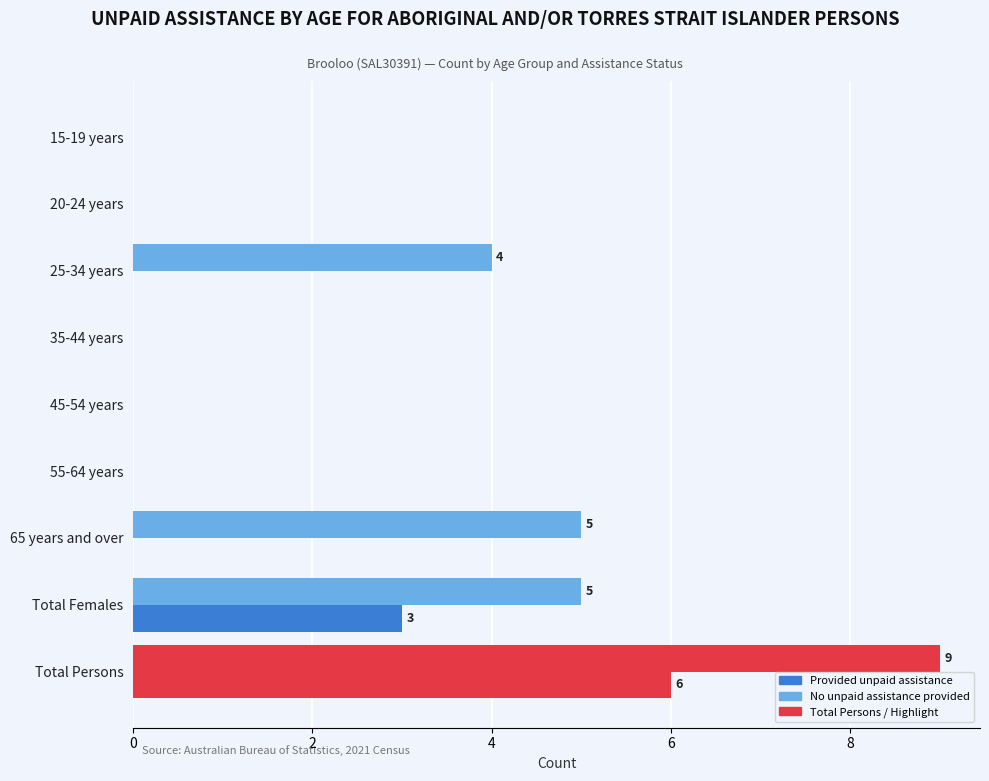

Which series has the widest spread of values?

No unpaid assistance provided